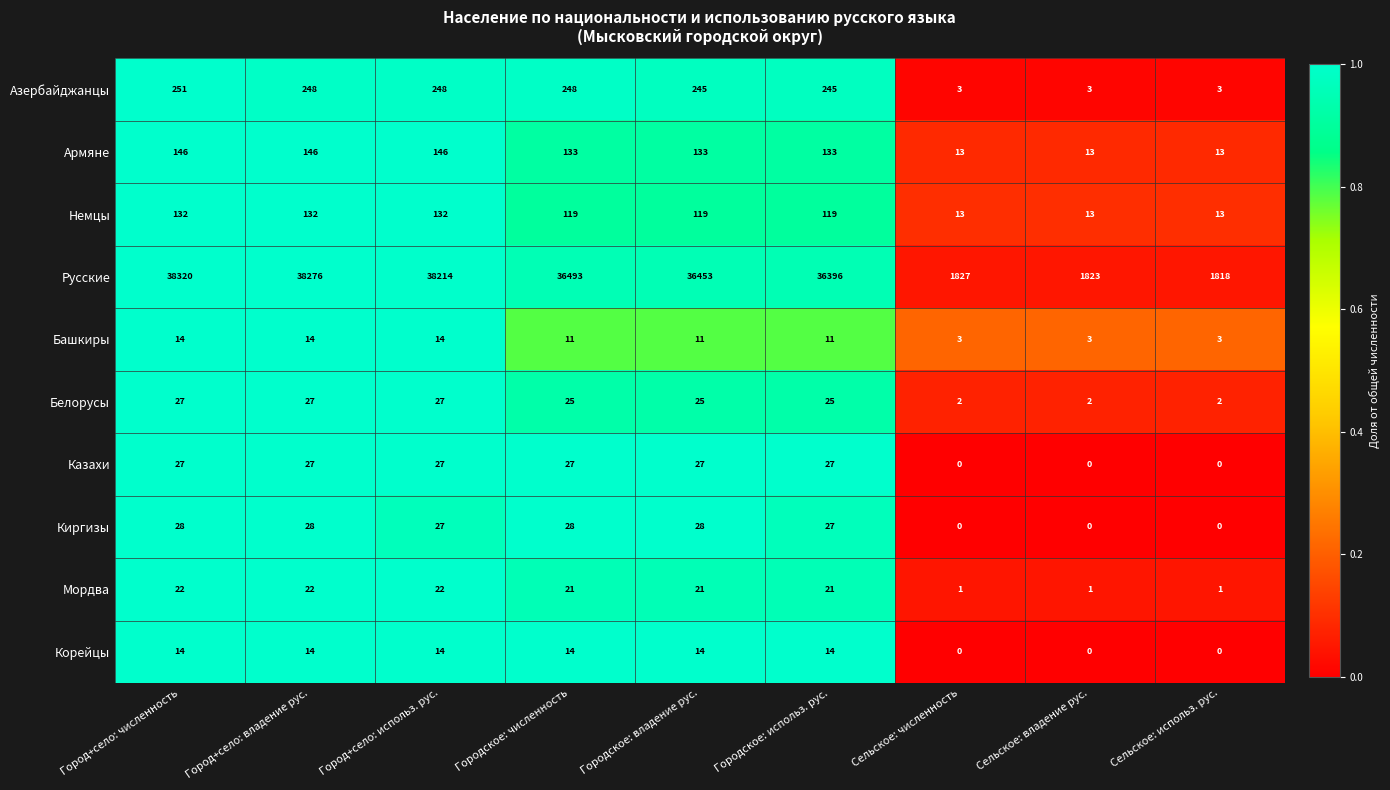

What is the difference between the maximum and minimum values in the Мордва series?

21